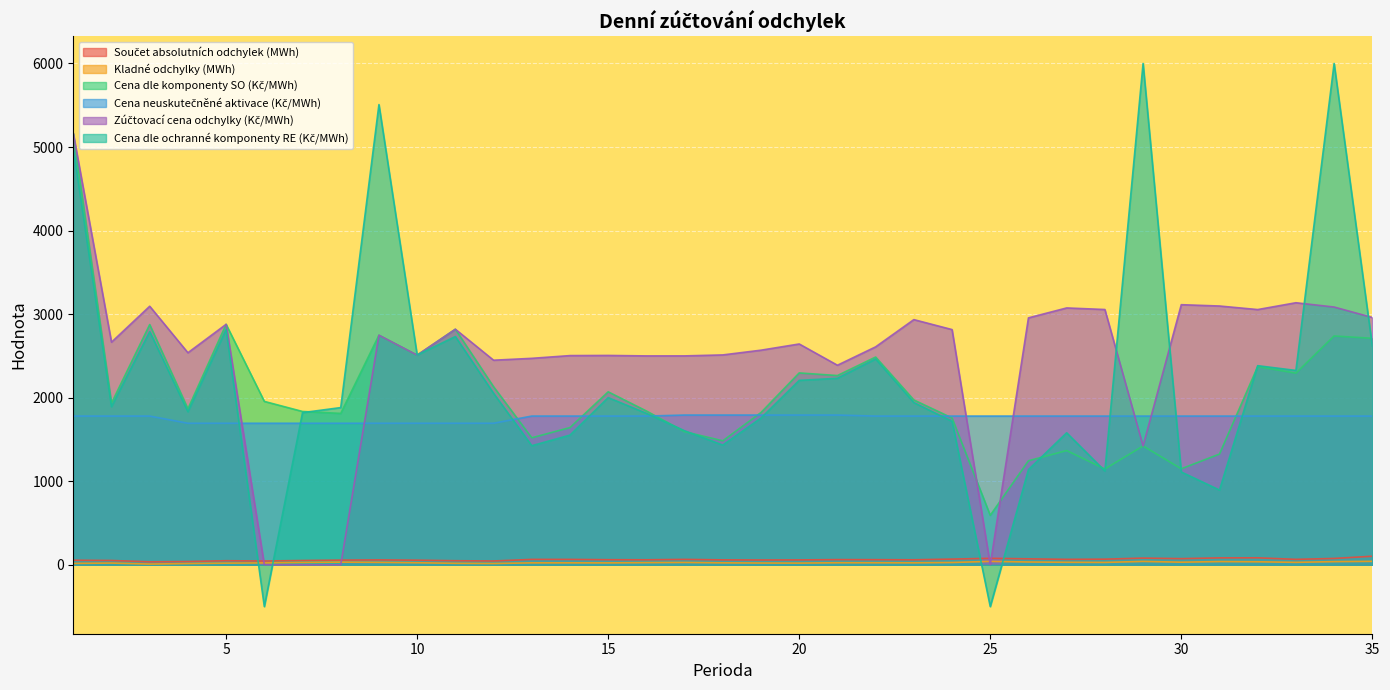

What is the minimum value for Součet absolutních odchylek (MWh)?

35.5